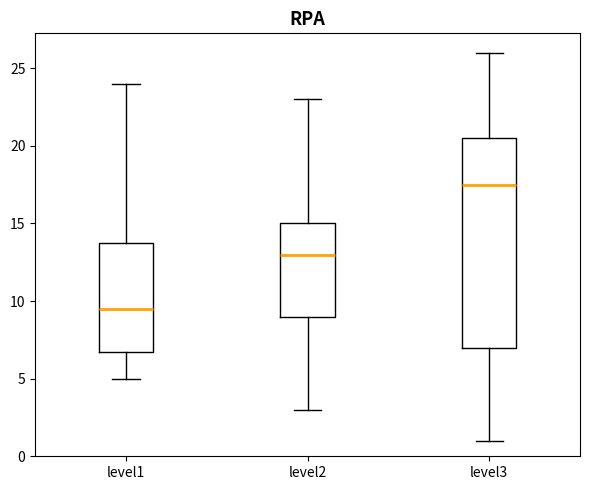

Which box's median line is the highest?

level3